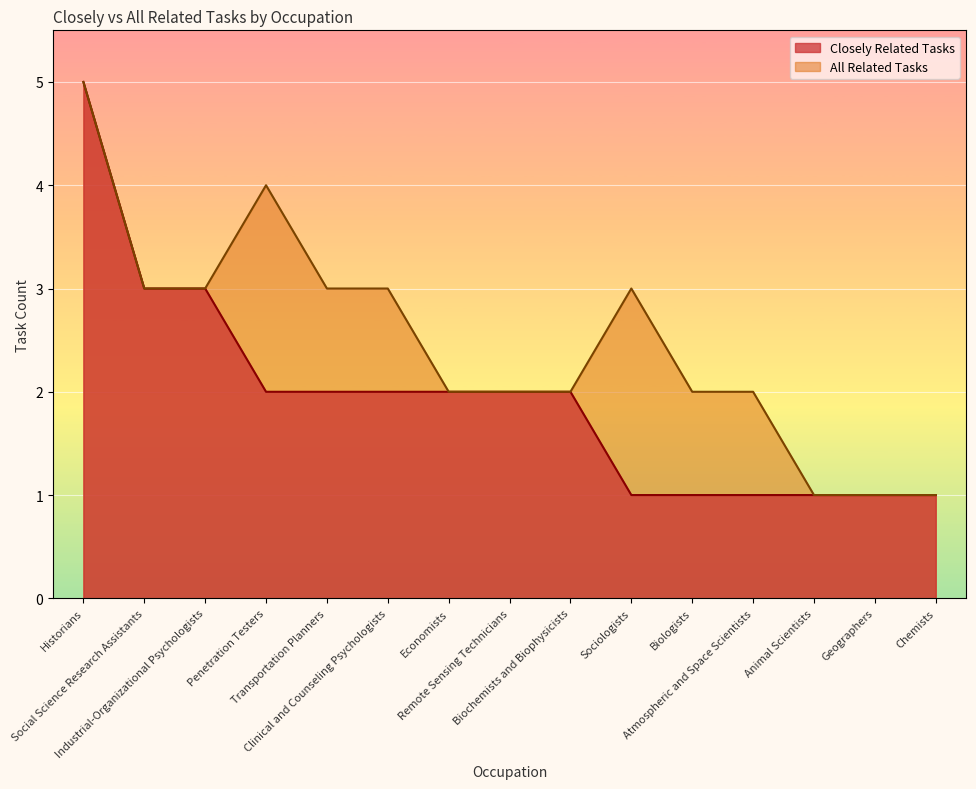

What position from the right is Biologists?

5